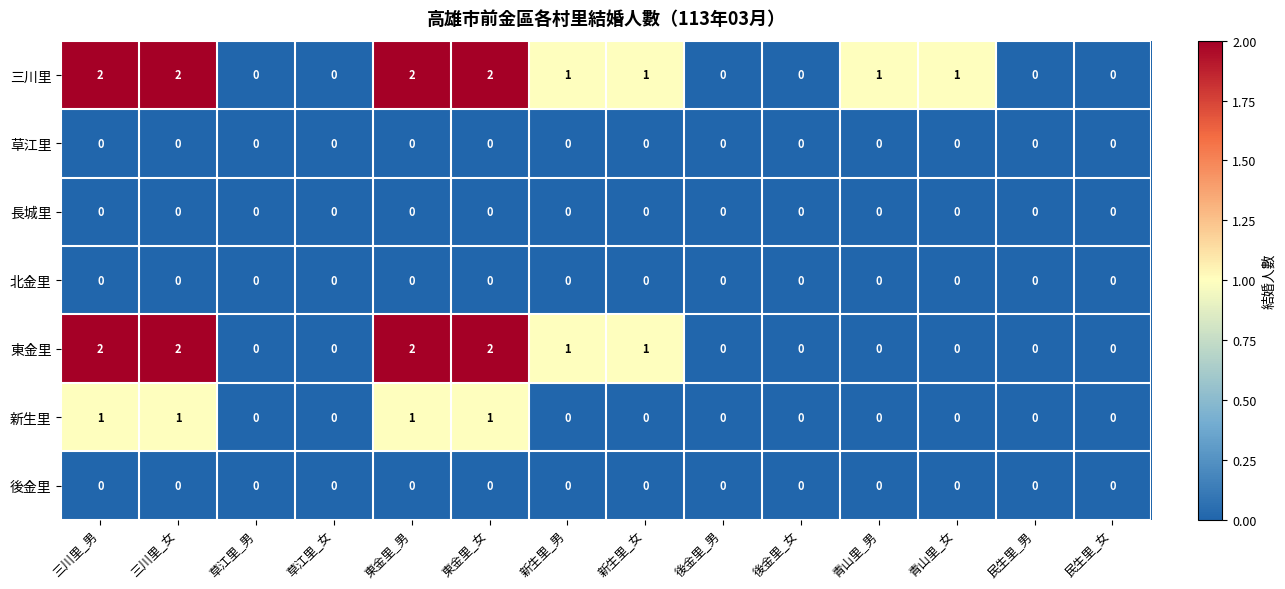

What is the sum of all 新生里 values?

4